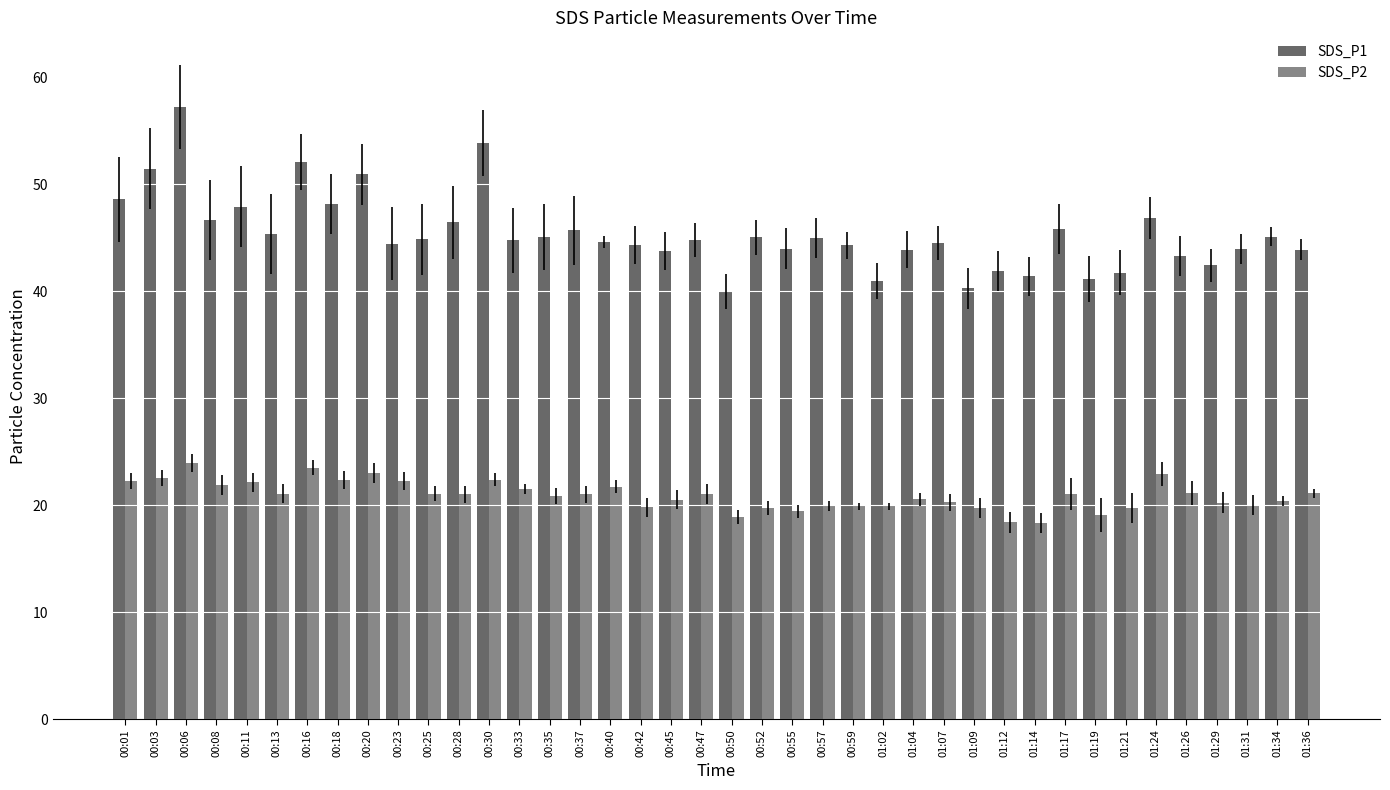

What is the value of the SDS_P1 bar at the 34th from the left?

41.8